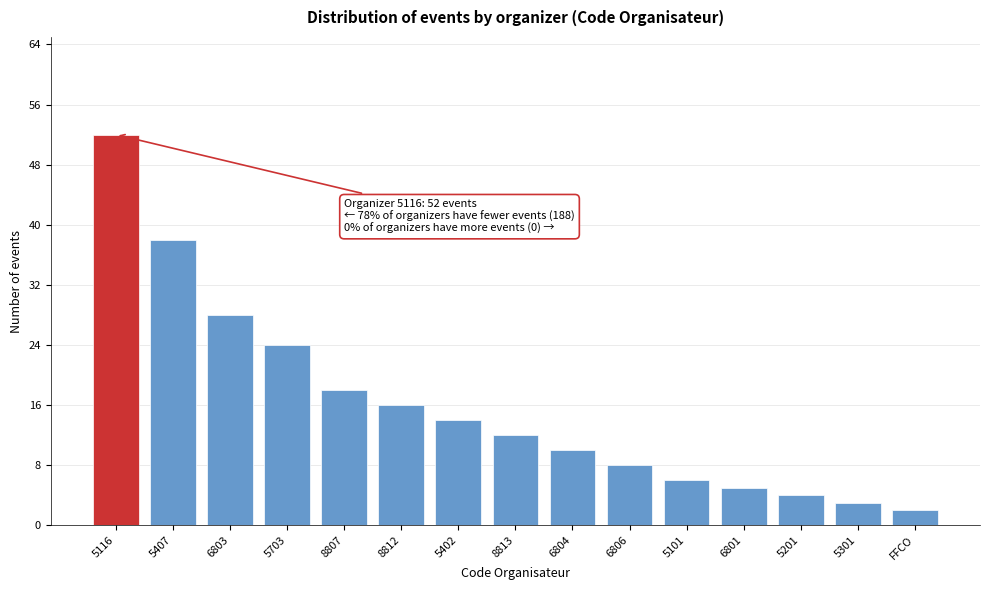

Reading right to left, list all the values displayed in this chart.

FFCO=2	5301=3	5201=4	6801=5	5101=6	6806=8	6804=10	8813=12	5402=14	8812=16	8807=18	5703=24	6803=28	5407=38	5116=52